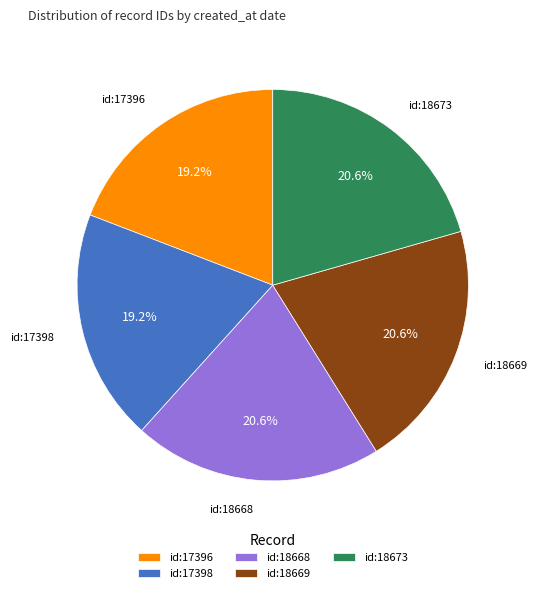

What is the total percentage of id:17396 and id:18669?

39.7%